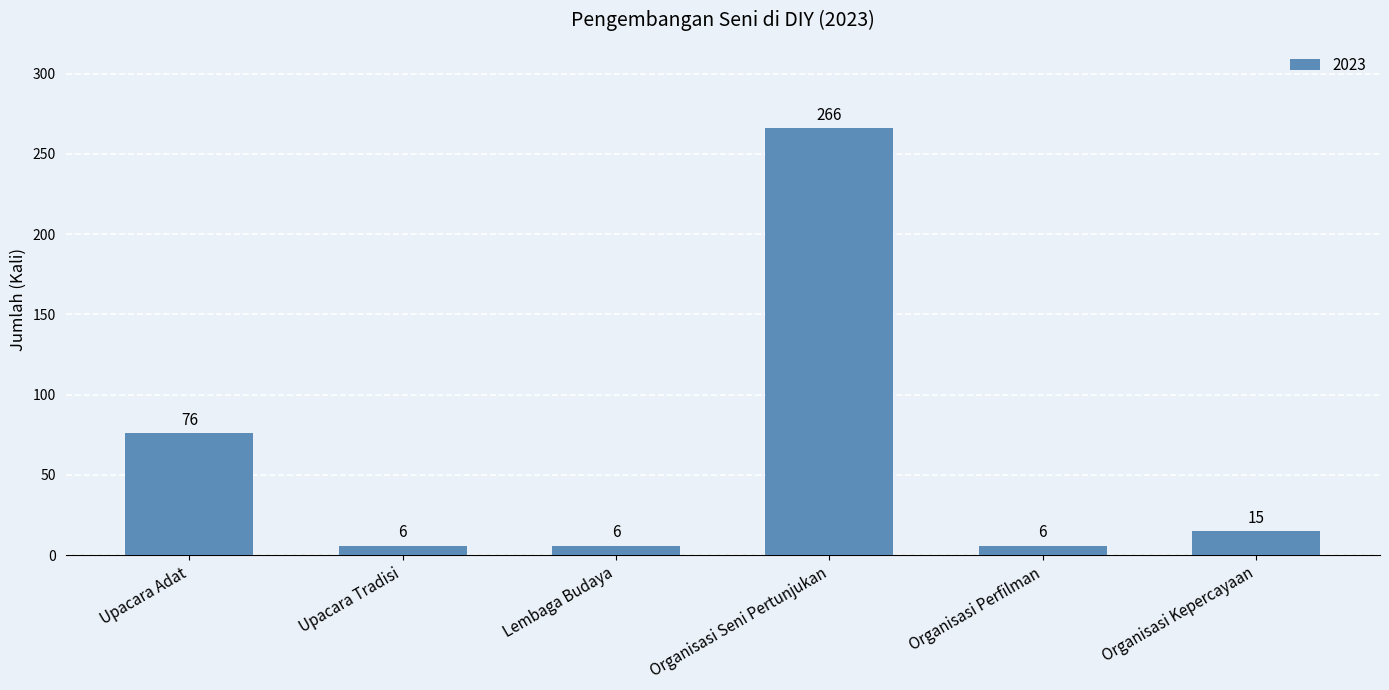

The value at Upacara Adat is 131. True or false?

False